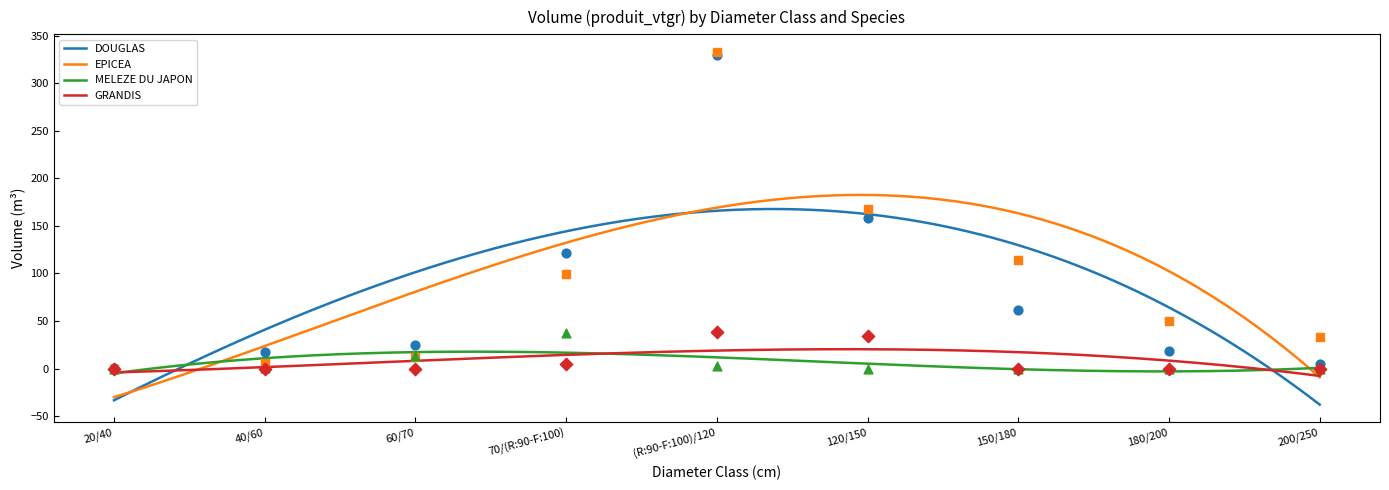

What are all the series names shown in the legend?

DOUGLAS, EPICEA, MELEZE DU JAPON, GRANDIS